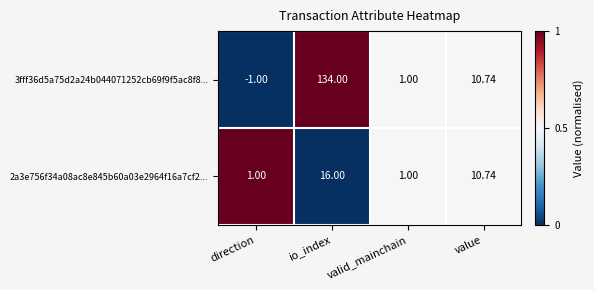

Which series has the largest total across all categories?

3fff36d5a75d2a24b044071252cb69f9f5ac8f8...